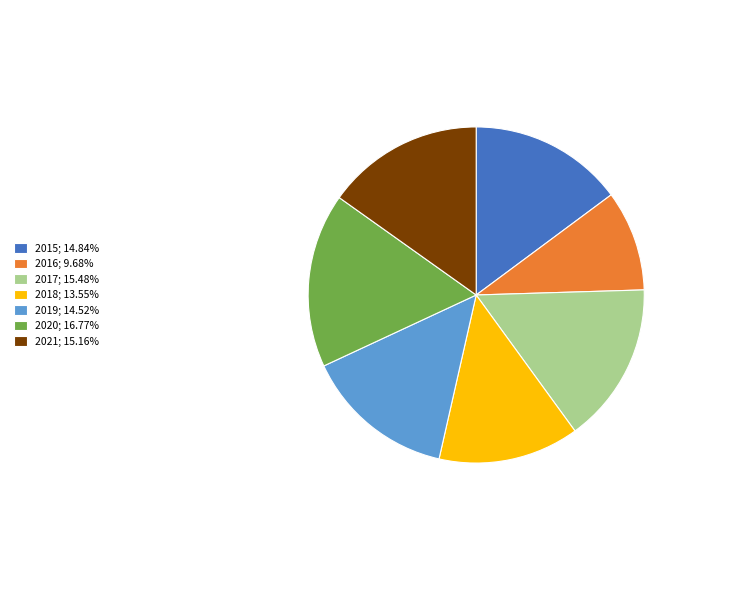

Does 2020 represent more than half of the total?

No